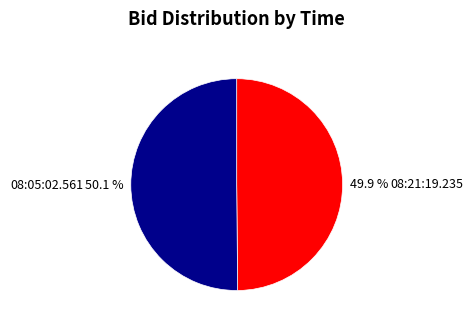

Is there a majority slice in this chart?

Yes